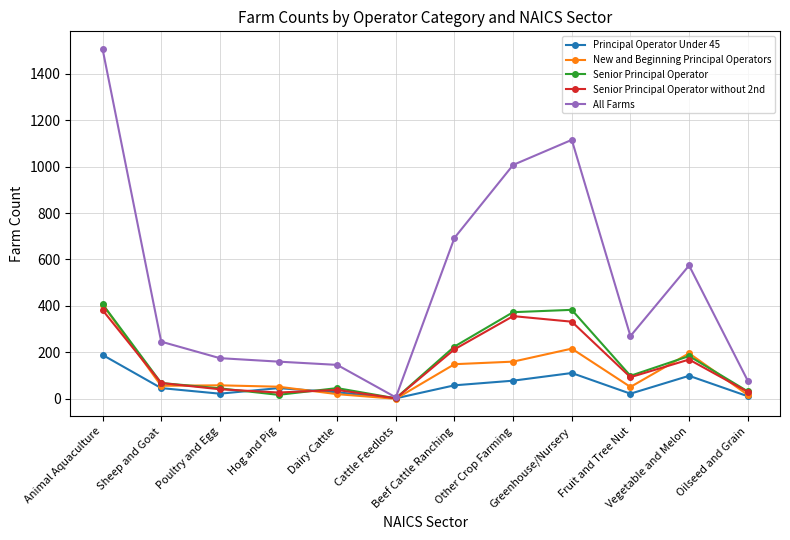

Does the chart have visible grid lines?

Yes